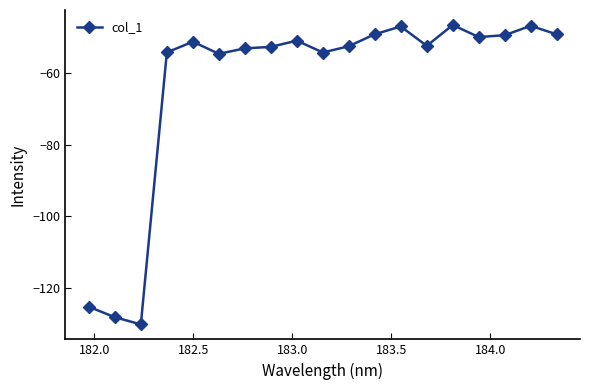

What is the average value?

-63.0